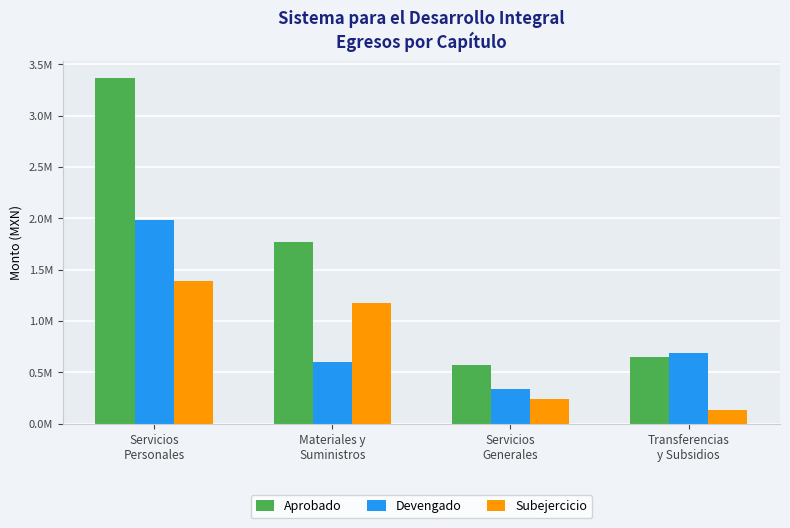

The Devengado series shows 687084.6 at Transferencias
y Subsidios. True or false?

True